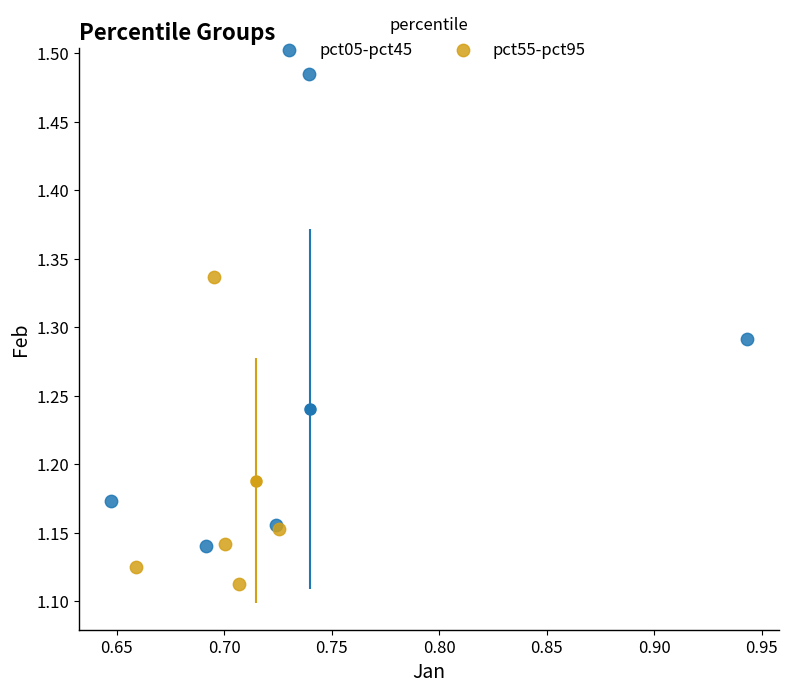

Which series reaches the minimum Y coordinate?

pct55-pct95